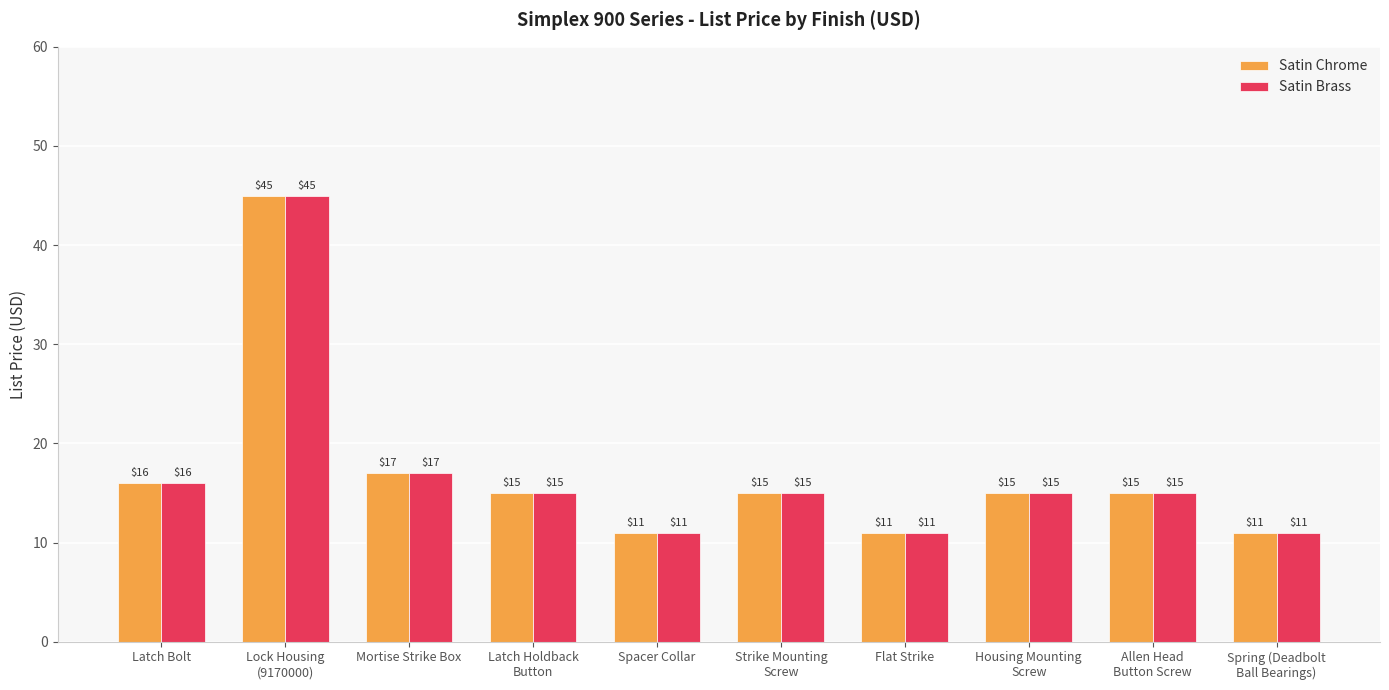

What position from the right is Strike Mounting
Screw?

5